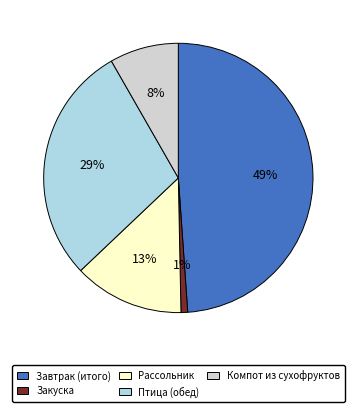

To the nearest percent, what is the average slice percentage?

20%